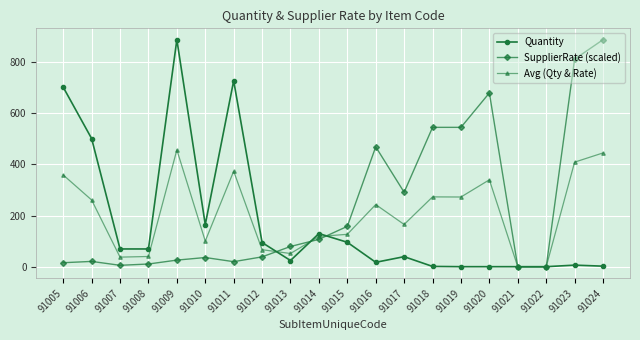

Count the number of categories in the chart.

20